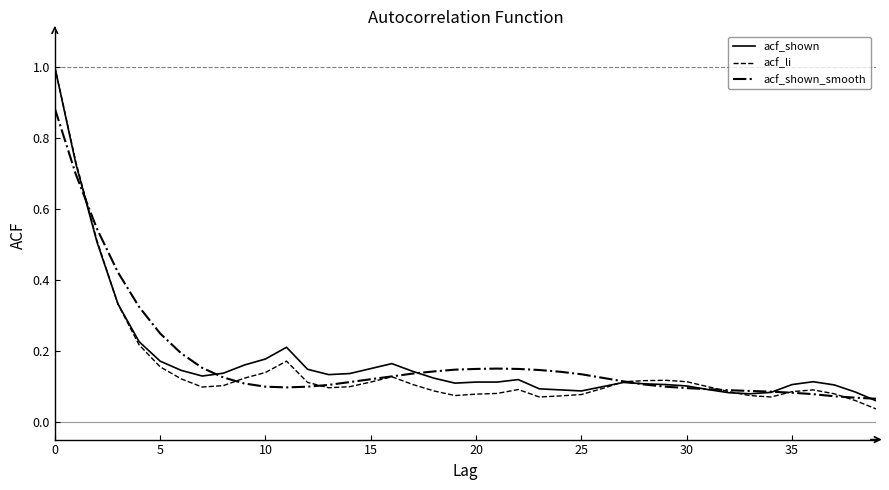

What is the highest value of the acf_shown series?

1.0